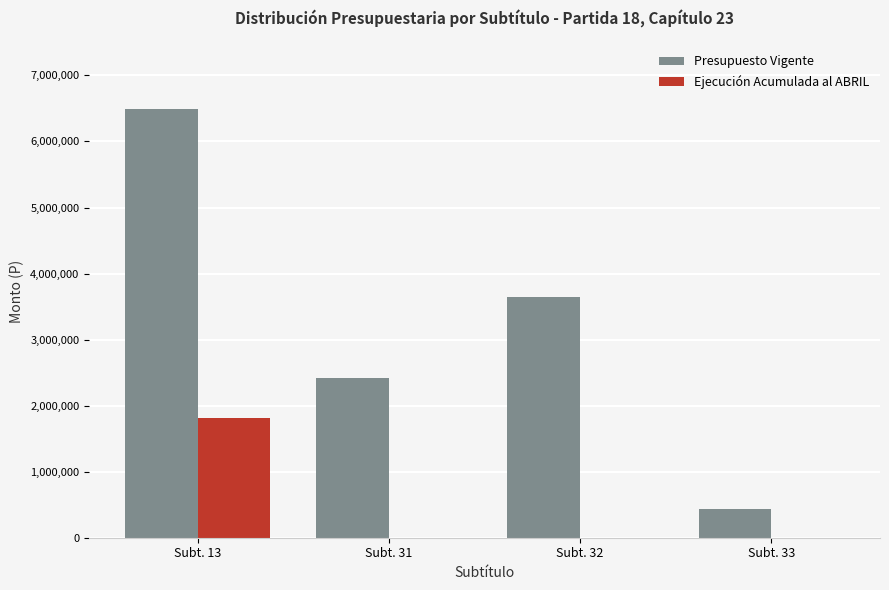

At which label is Presupuesto Vigente closest to 3463065?

Subt. 32